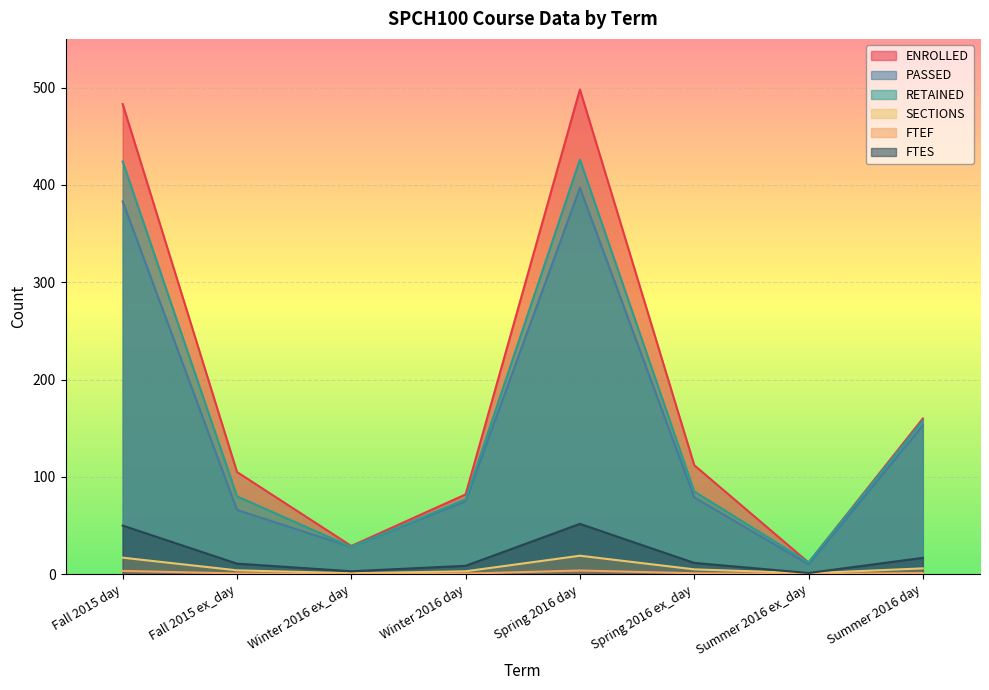

Is it true that PASSED equals 675.5 at Spring 2016 day?

False